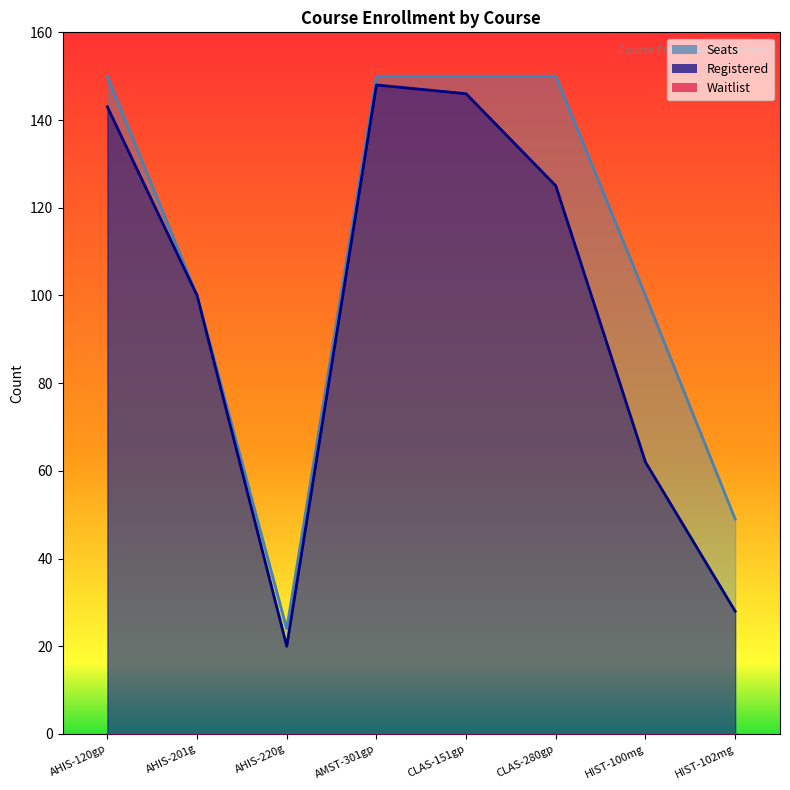

At which label is Seats closest to 87?

AHIS-201g